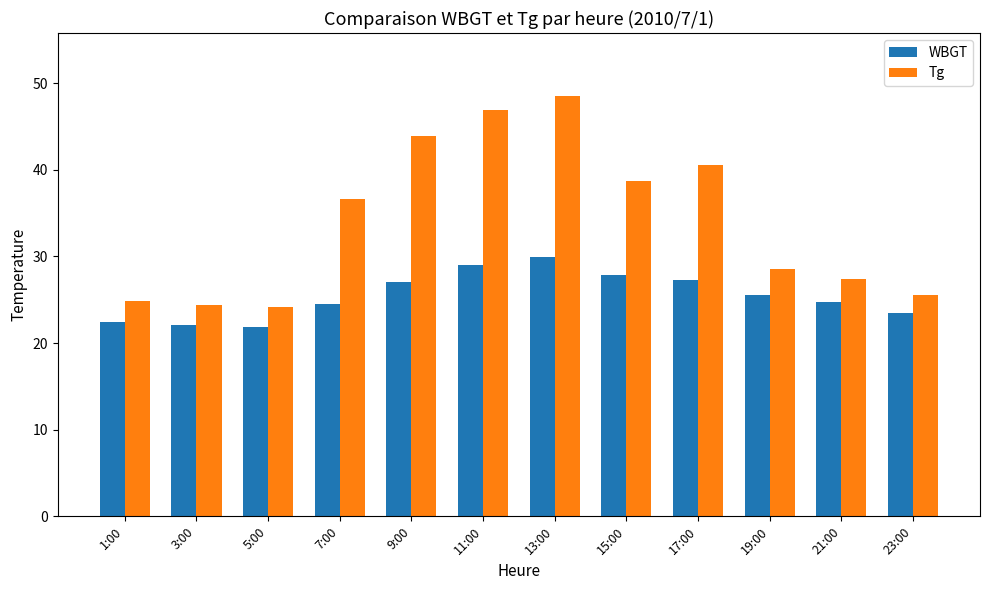

The WBGT series shows 43.4 at 7:00. True or false?

False